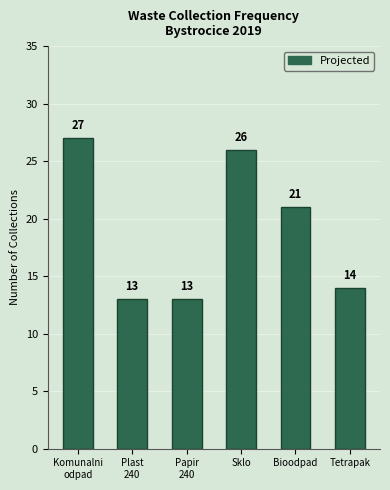

What position from the right is Bioodpad?

2